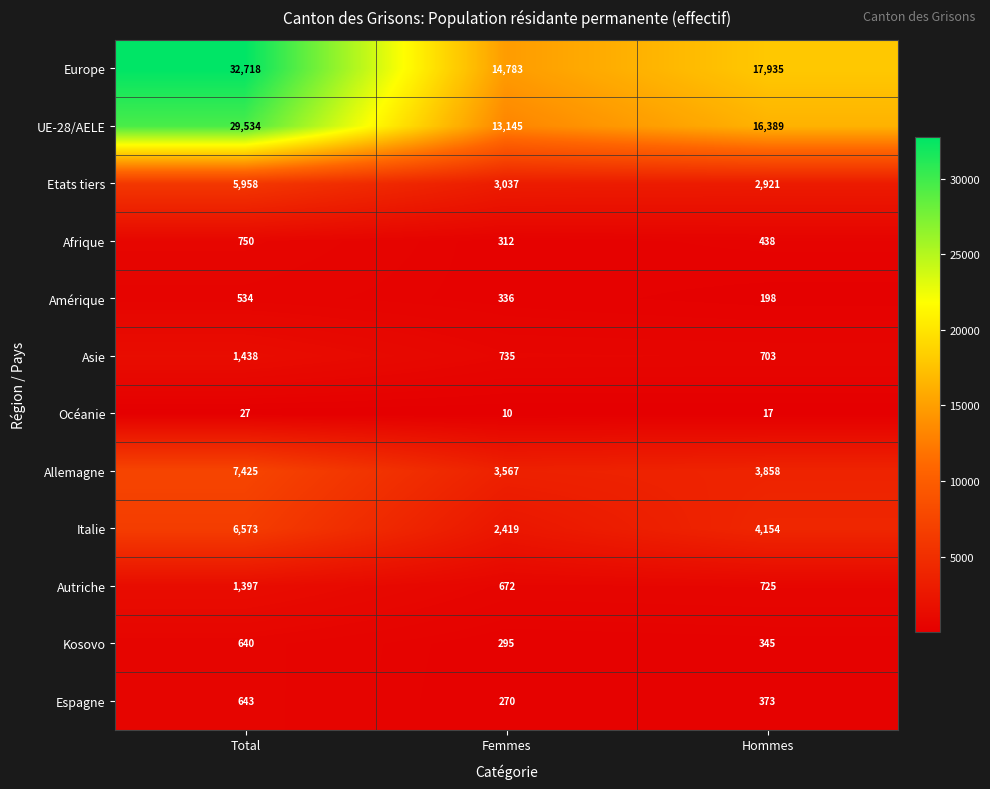

List the series in order of their peak value, highest first.

Europe, UE-28/AELE, Allemagne, Italie, Etats tiers, Asie, Autriche, Afrique, Espagne, Kosovo, Amérique, Océanie